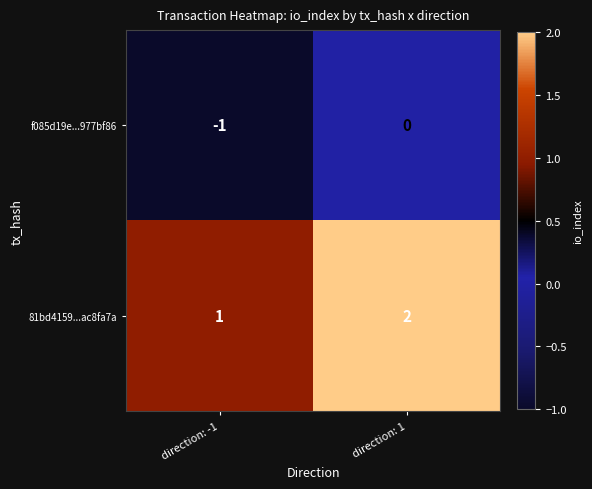

Rank the series by their maximum value, from highest to lowest.

81bd4159...ac8fa7a, f085d19e...977bf86